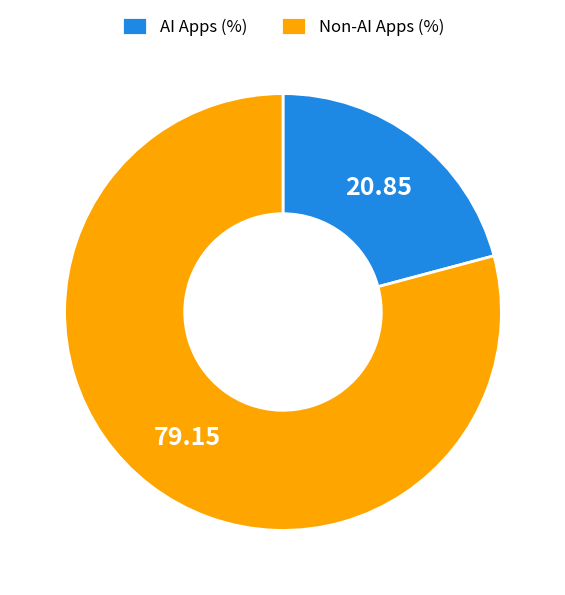

Approximately how many times larger is the value at AI Apps (%) compared to Non-AI Apps (%)?

0.3